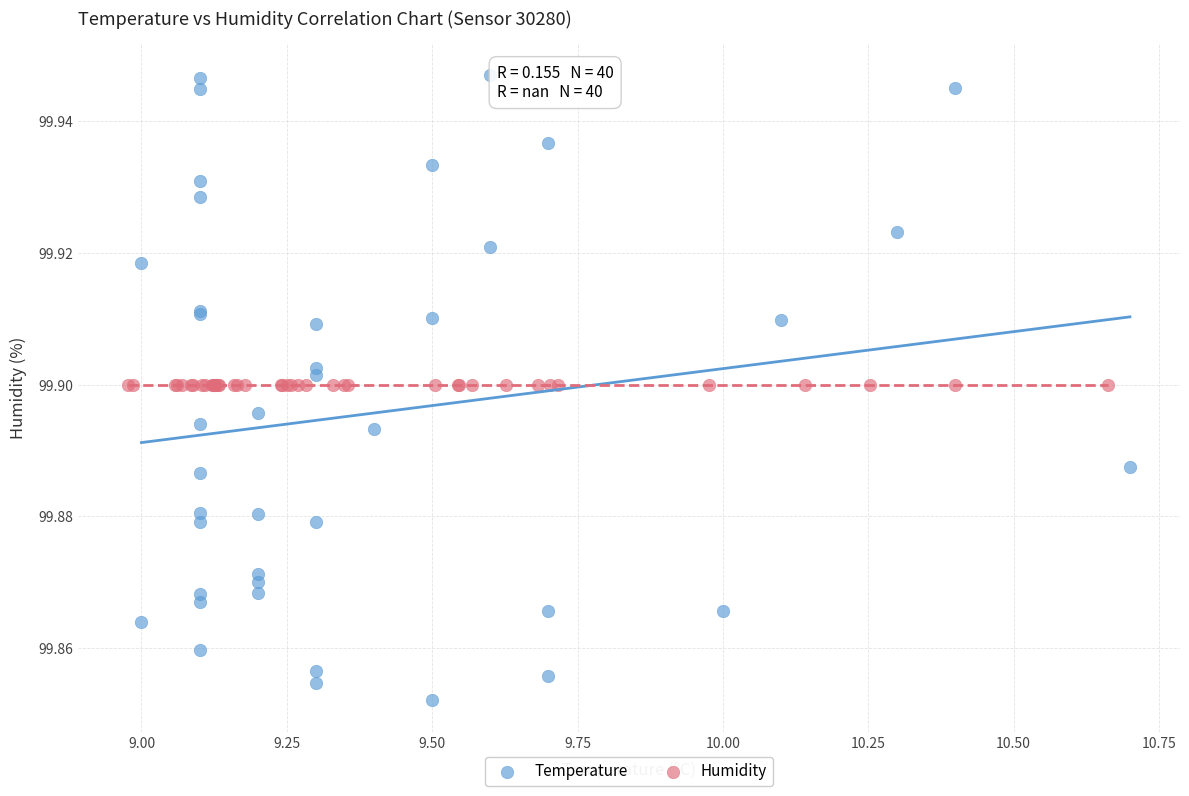

What are all the series names shown in the legend?

Temperature, Humidity